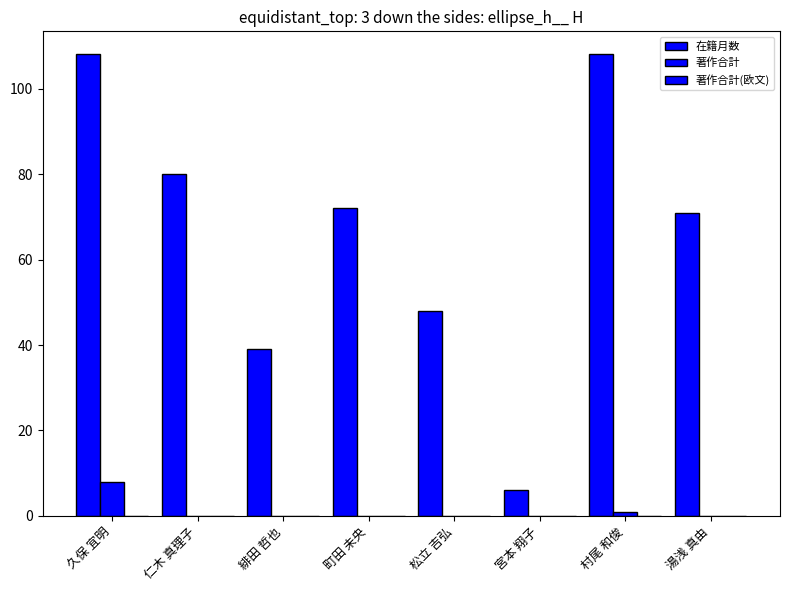

How many data points does each series have?

8